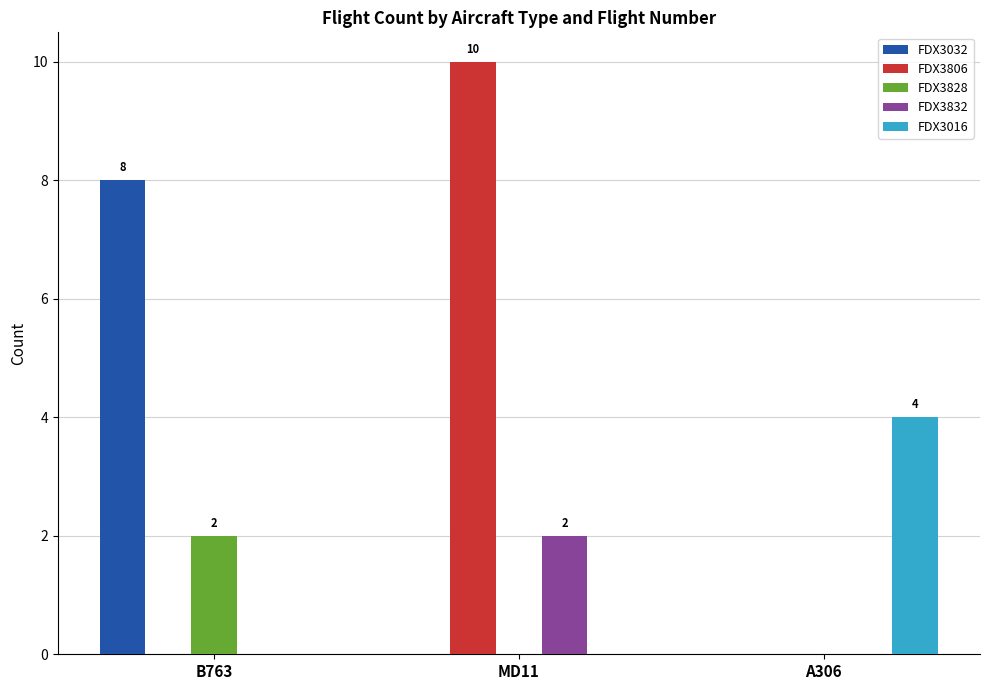

The FDX3832 series shows 3 at MD11. True or false?

False